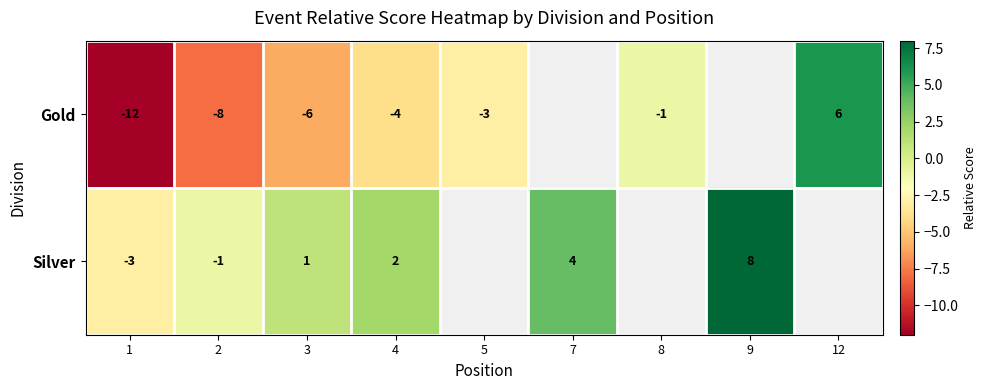

The Silver series shows 2 at 3. True or false?

False